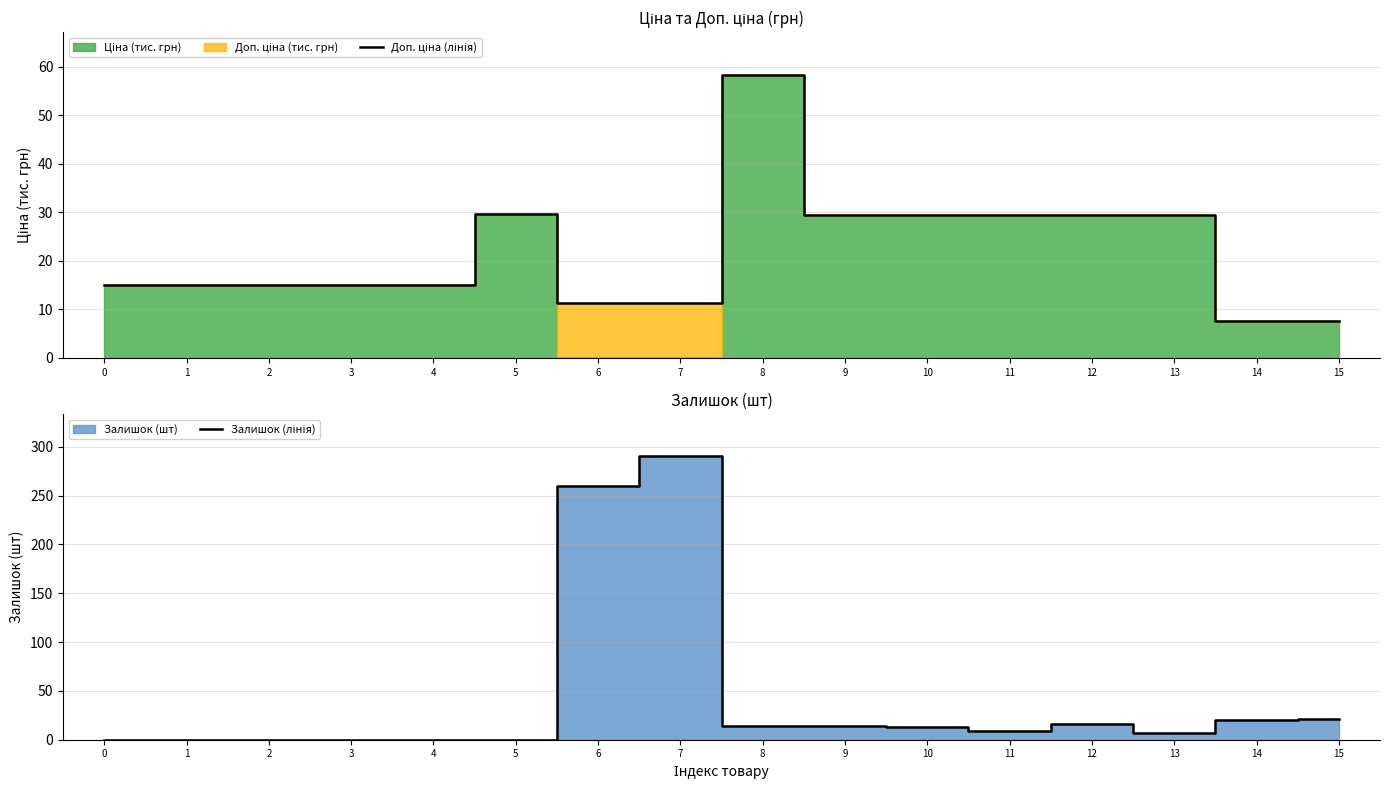

What is the spread (max minus min) of values at 8?

44.4